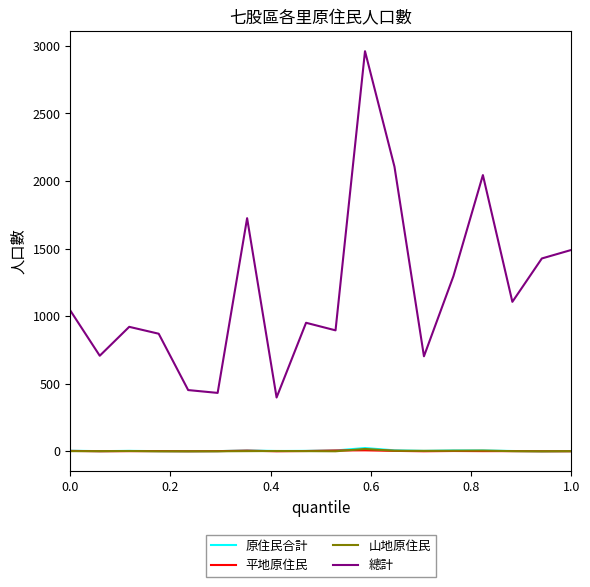

What are all the series names shown in the legend?

原住民合計, 平地原住民, 山地原住民, 總計